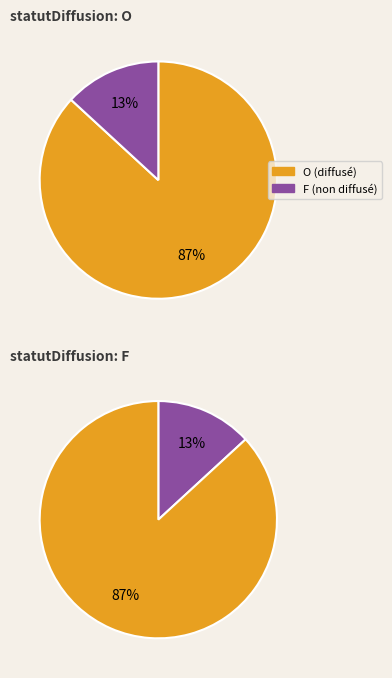

Is there a majority slice in this chart?

Yes